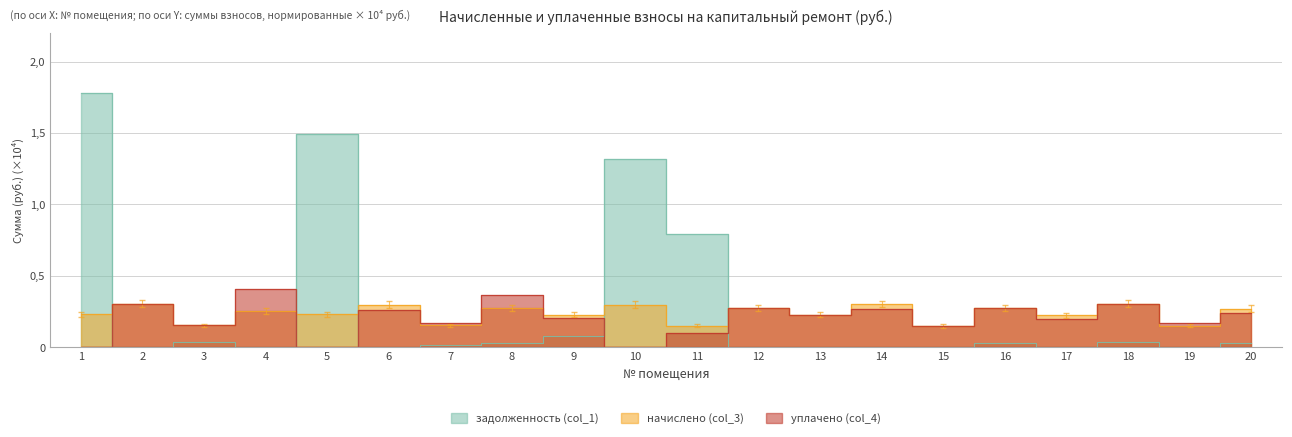

Which series ends up on top after the final intersection of задолженность (col_1) and начислено (col_3)?

начислено (col_3)